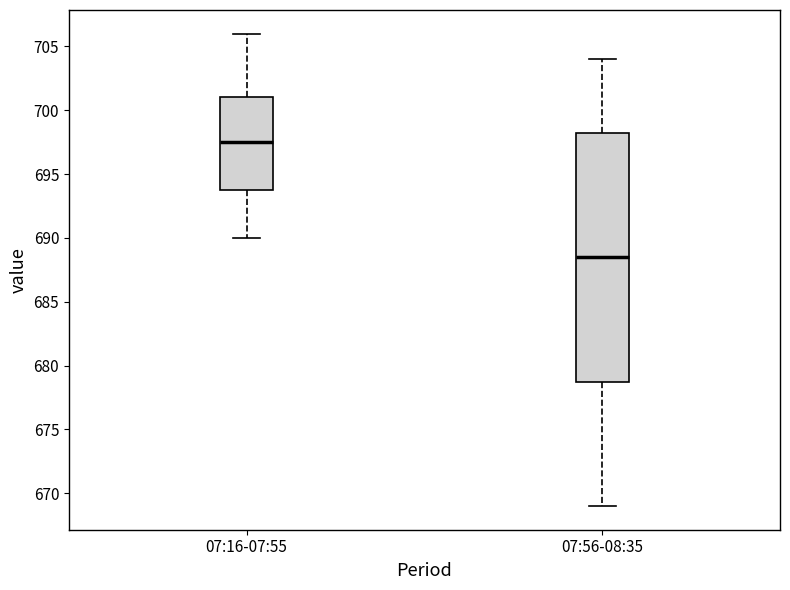

Which box's median line is the lowest?

07:56-08:35